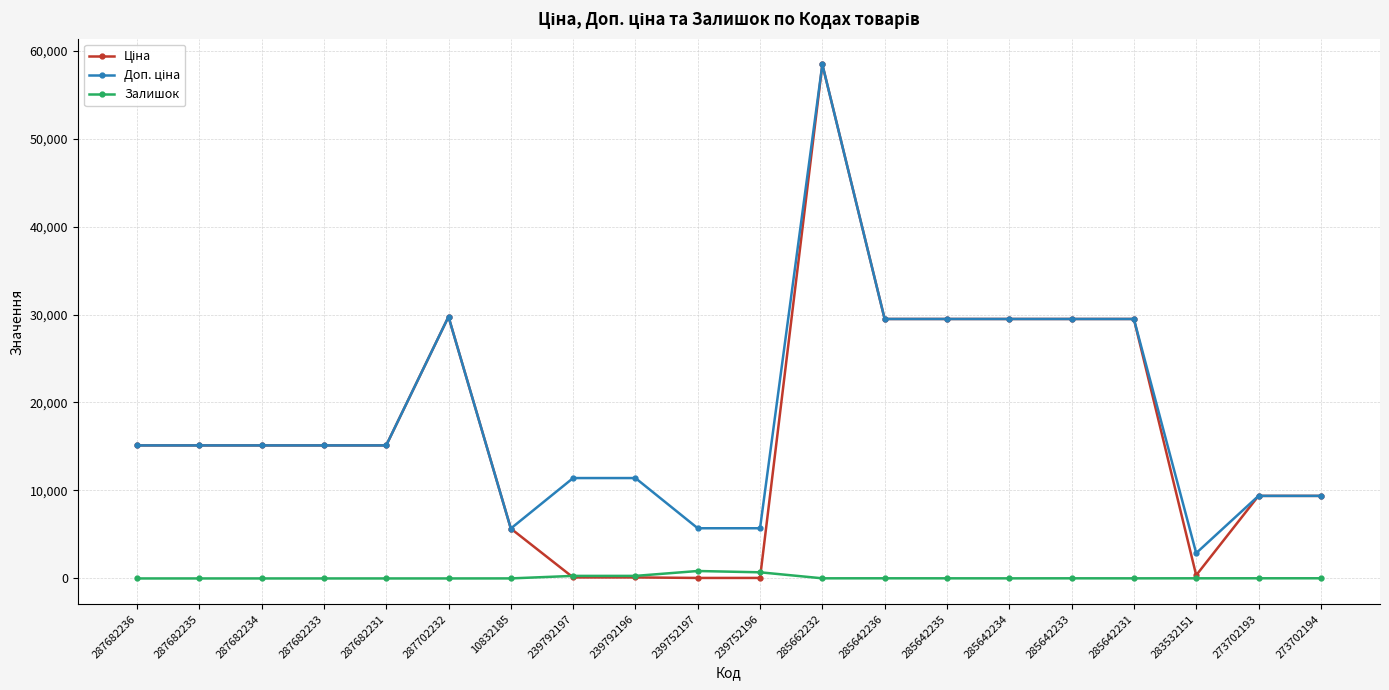

At which category is the sum across all series the highest?

285662232